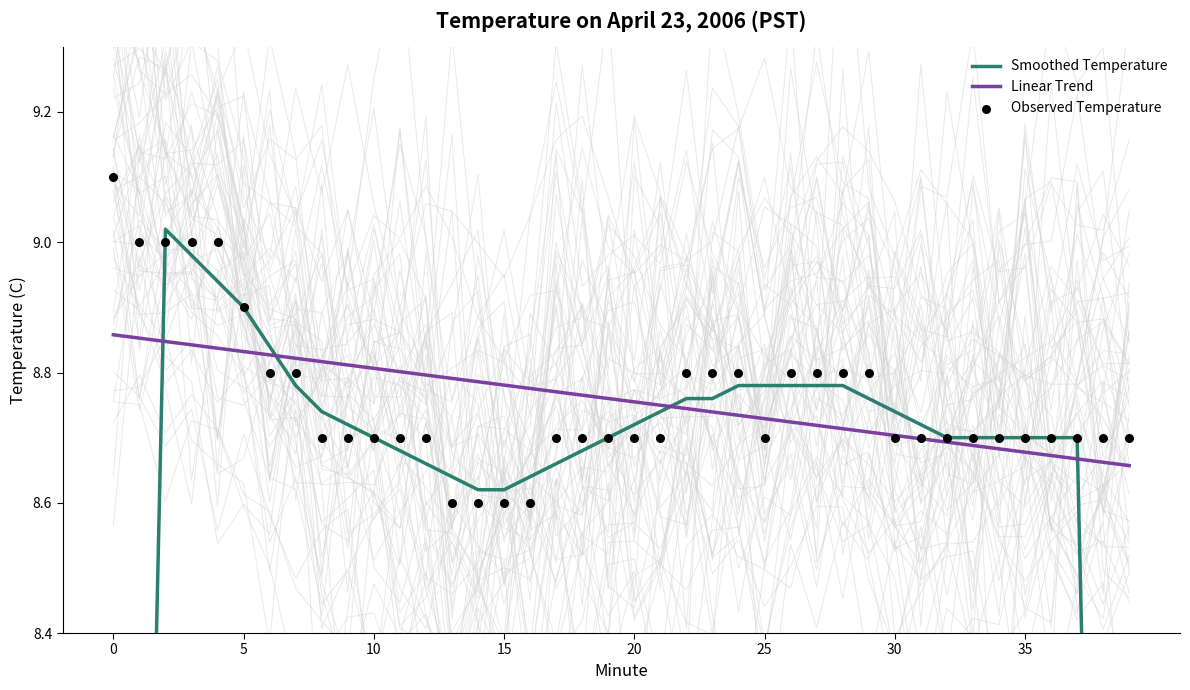

Which series contains the highest Y value?

Observed Temperature